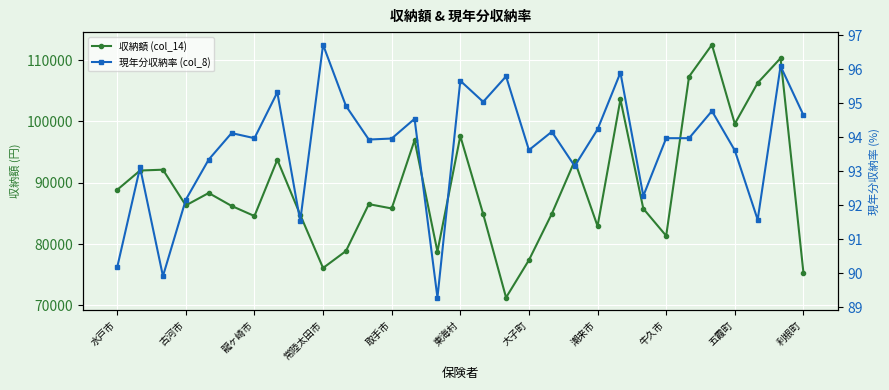

How many lines are shown in the chart?

2